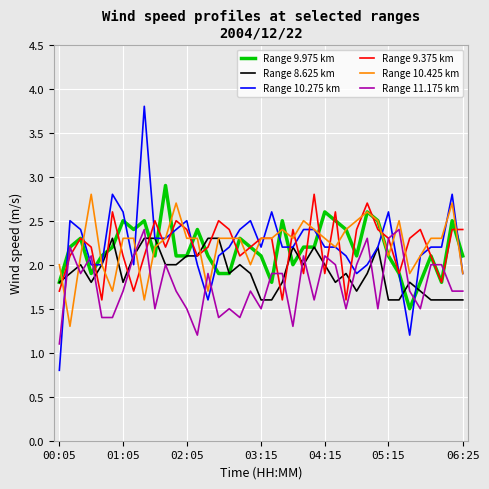

What is the minimum value shown in the chart?

0.8